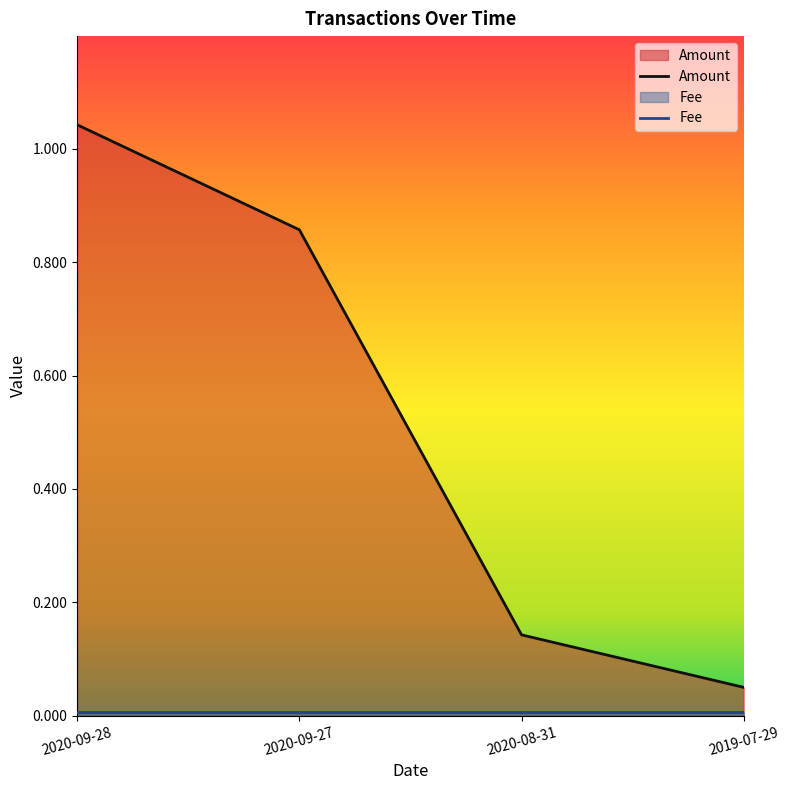

What is the difference between the Amount values at 2020-09-28 and 2020-08-31?

0.9